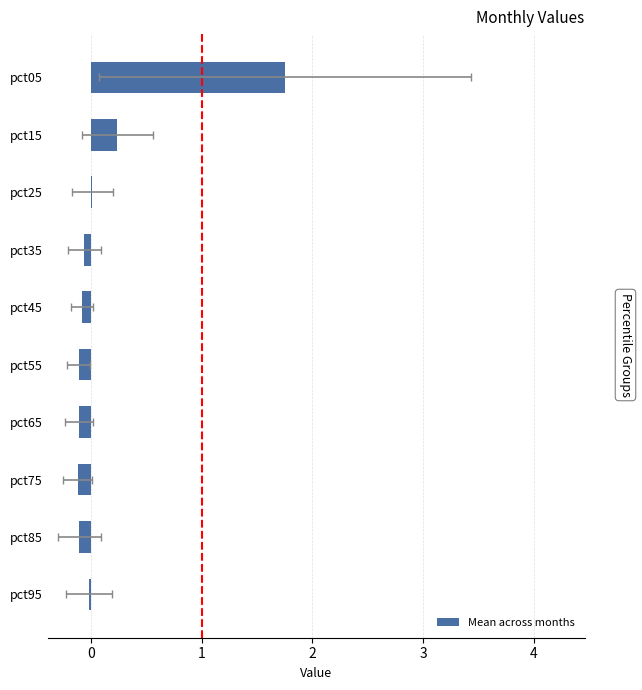

How many data points are less than 0?

7